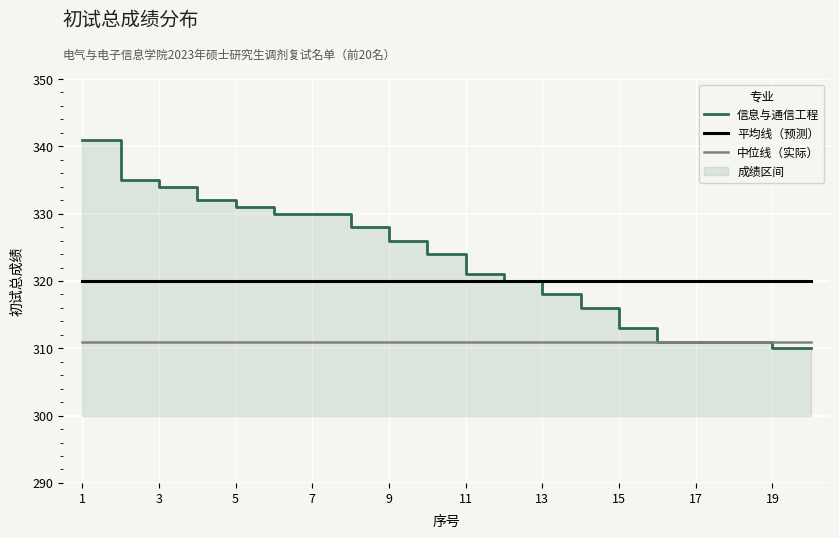

Which series has the largest total across all categories?

信息与通信工程